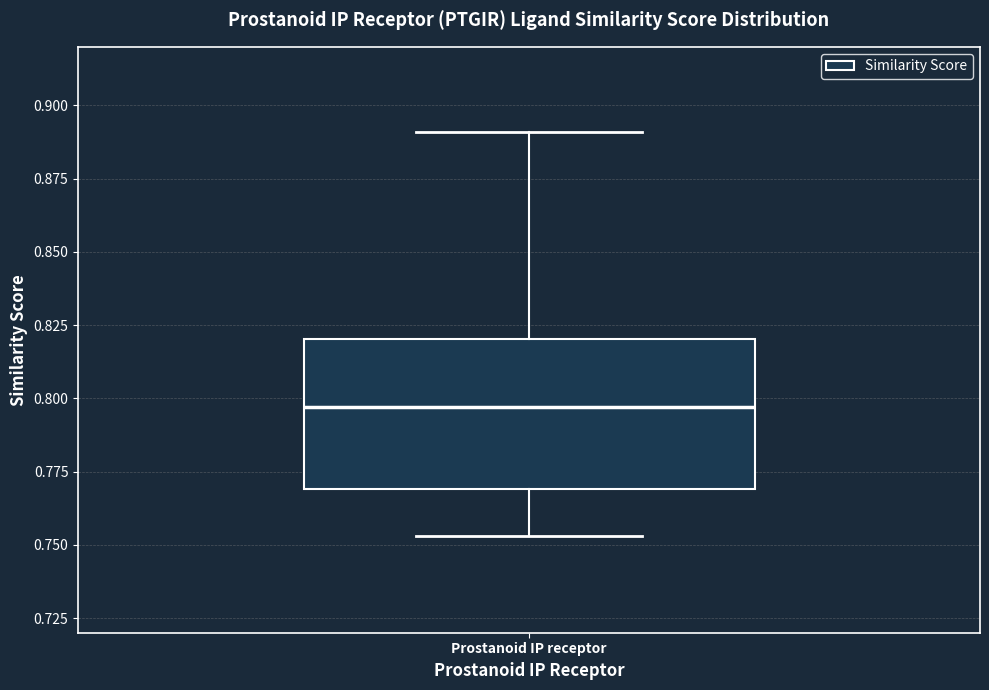

Transcribe this box plot: give where the median line is, the range the box spans, and where the two whiskers end, as read against the y-axis. The values are not printed on the chart, so give them approximately, as read against the axis.

median 0.795, box 0.770 to 0.820, whiskers 0.755 to 0.890